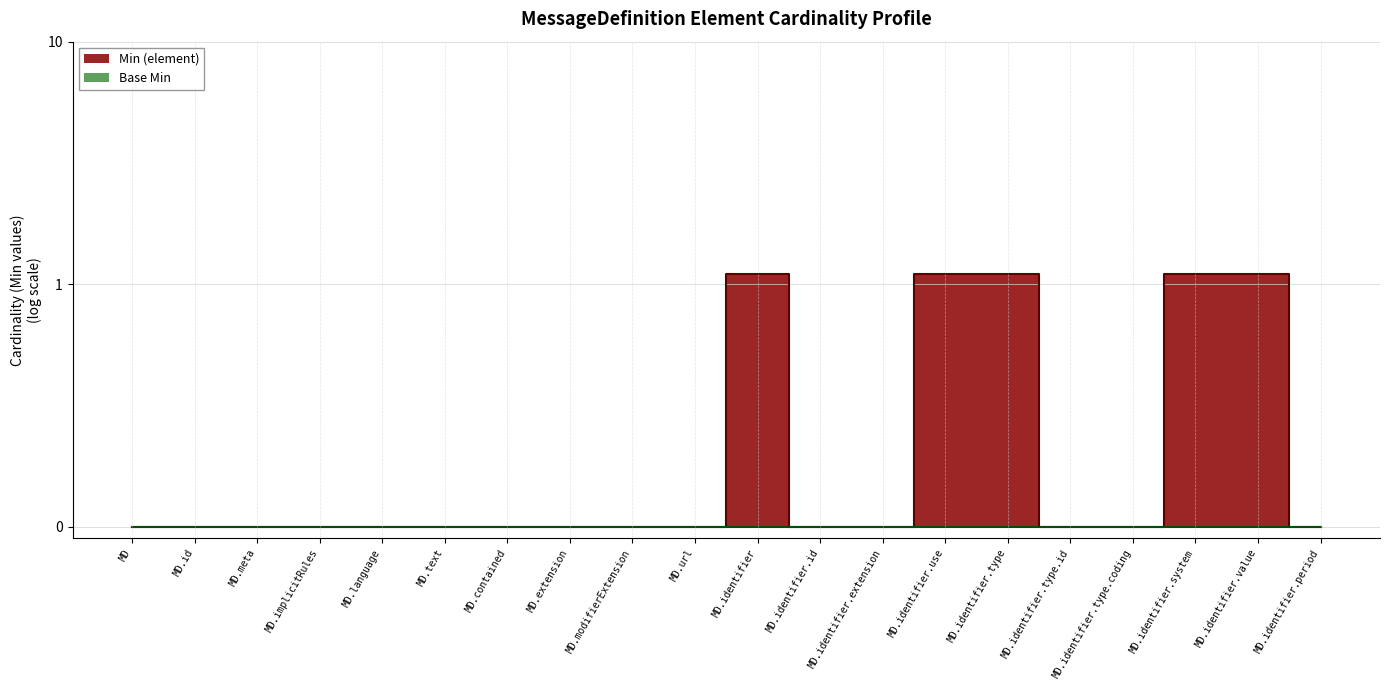

At which category does the data reach its first local peak?

MD.identifier